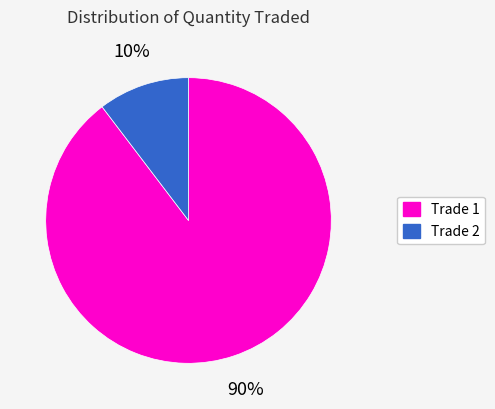

Is the sum of Trade 1 and Trade 2 greater than half?

Yes